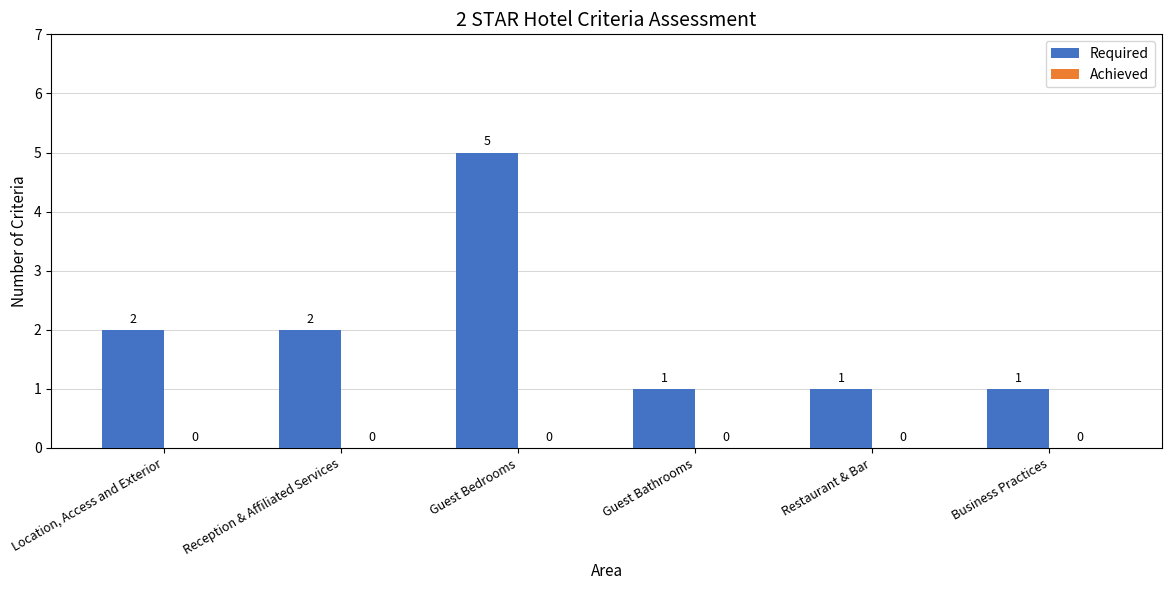

The value at Guest Bathrooms is 1. True or false?

True